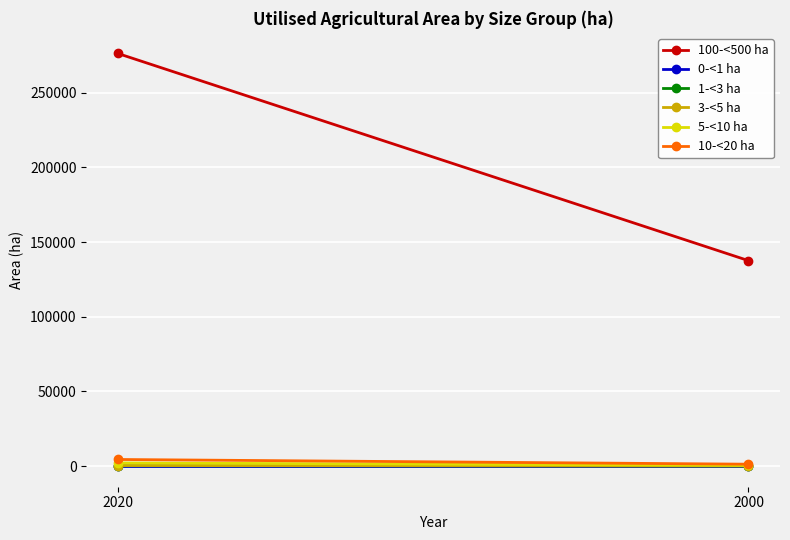

How many lines are shown in the chart?

6